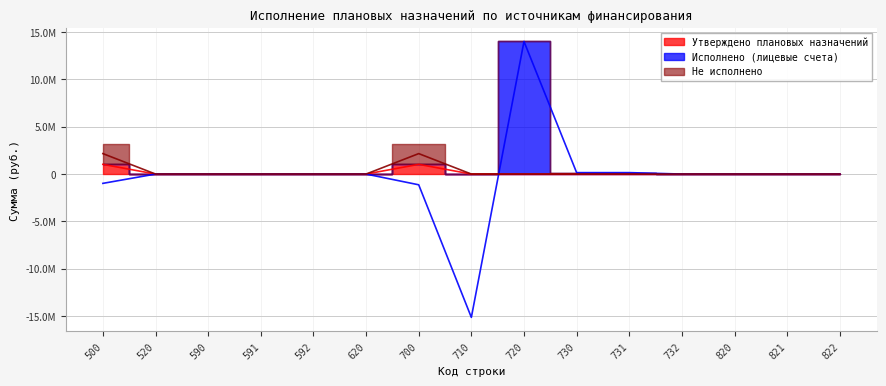

How many distinct data groups are displayed?

3